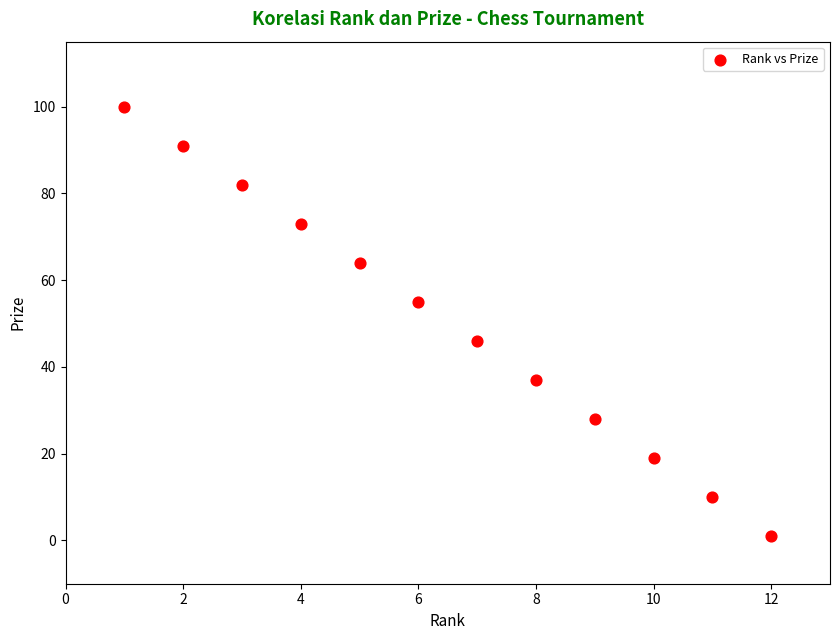

What is the average X value?

6